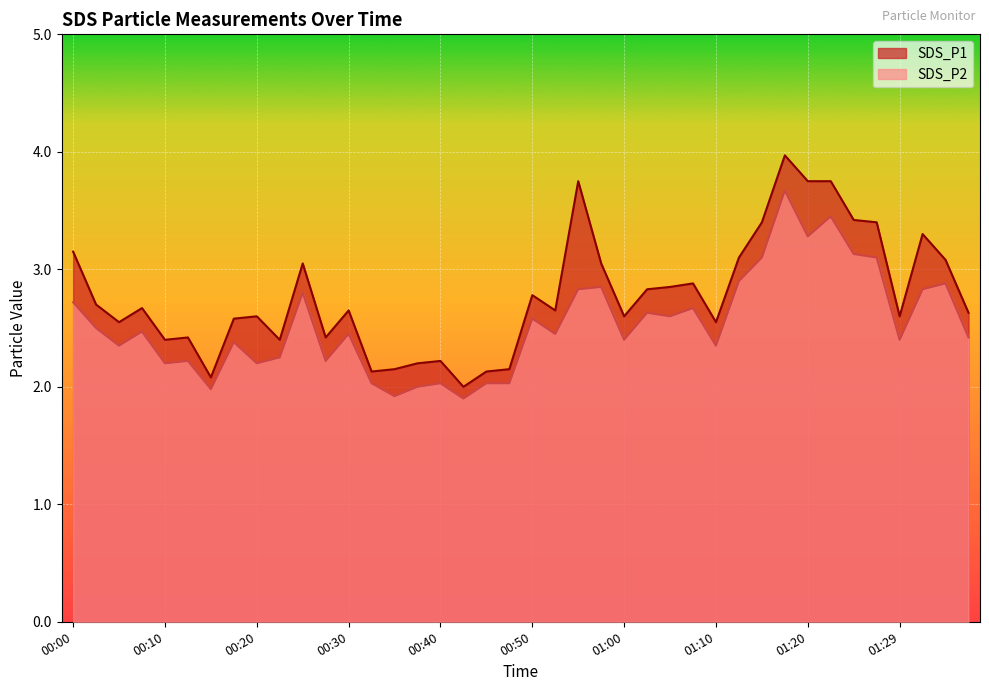

How many interior local valleys does the SDS_P1 series have?

11